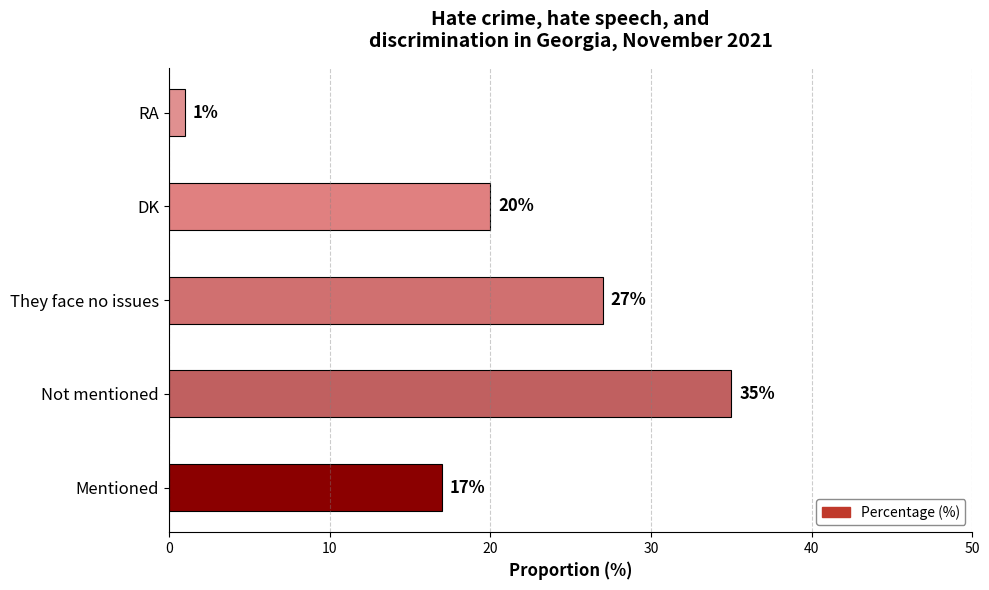

What is the sum of all values?

100